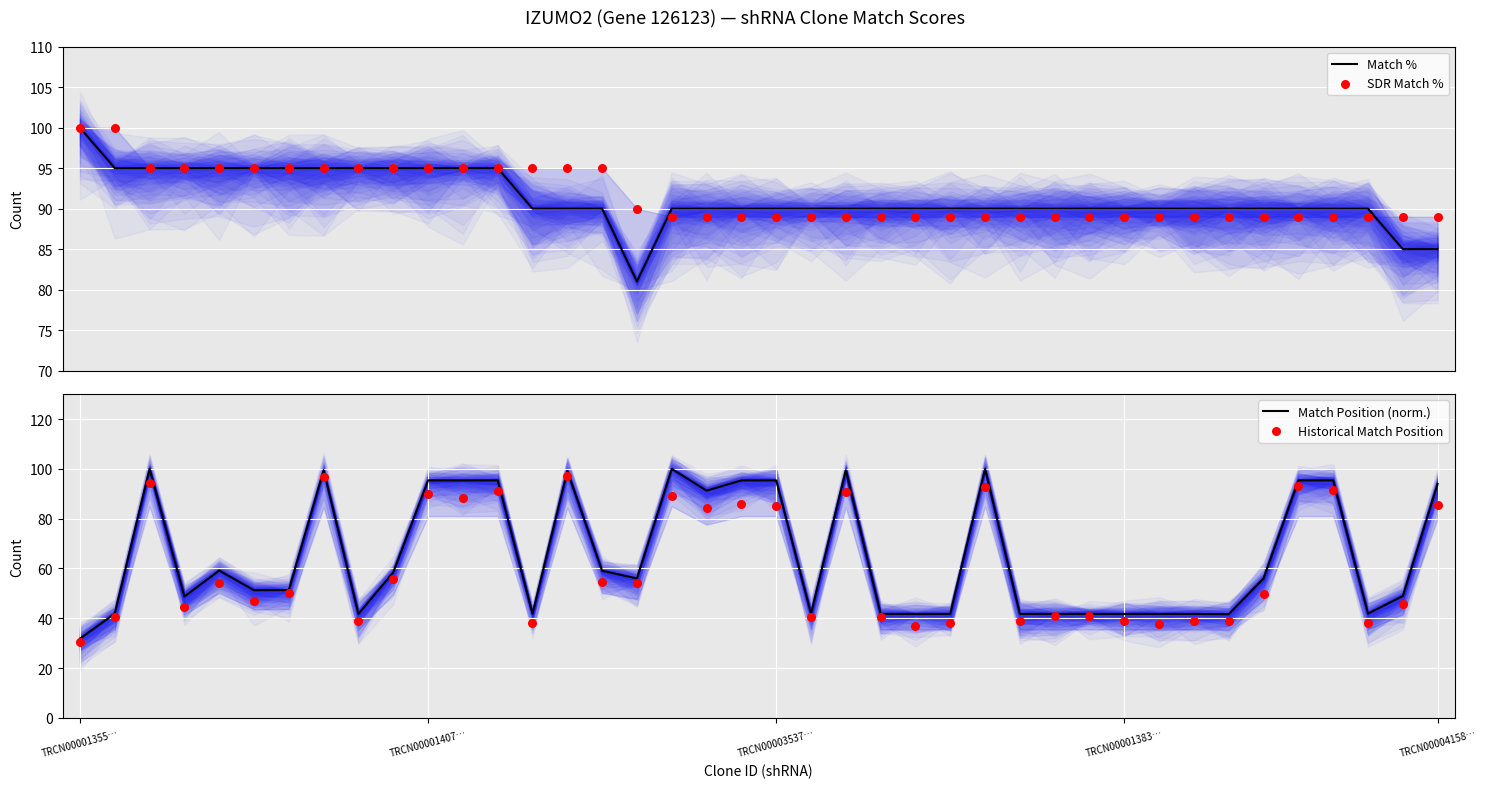

Which series reaches the minimum Y coordinate?

Historical Match Position